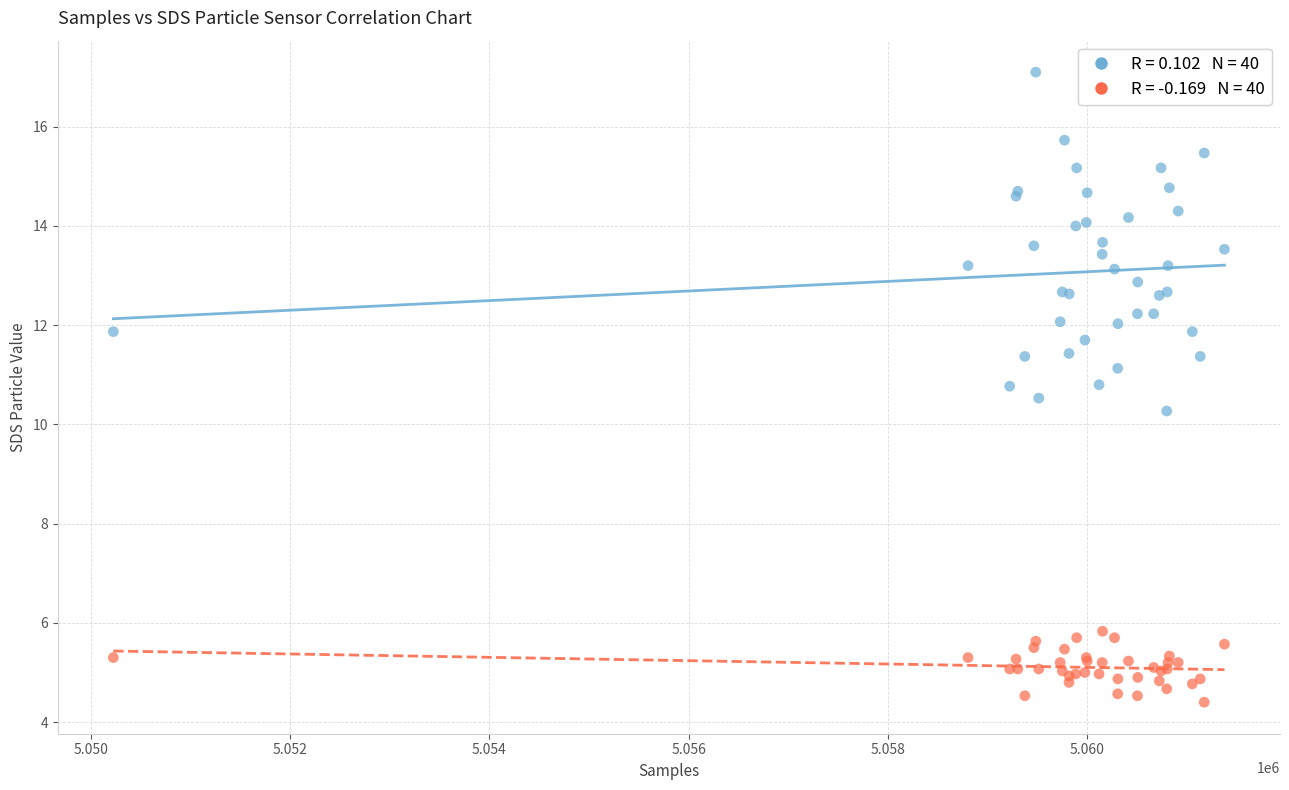

Across all series, what Y value is closest to 10?

10.3